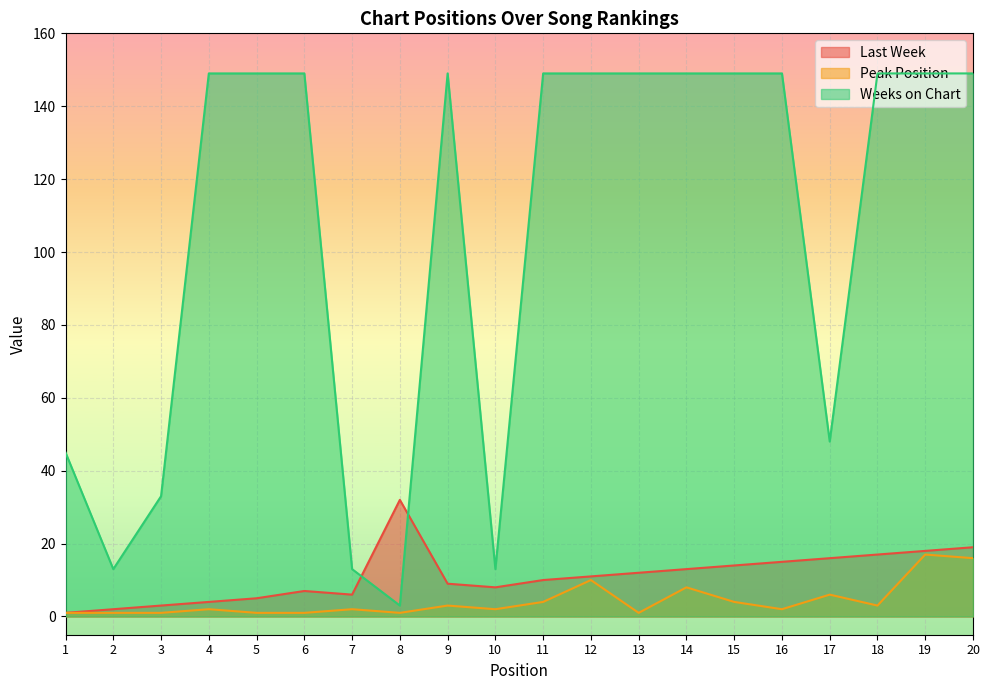

True or false: Peak Position and Weeks on Chart intersect in this chart.

False